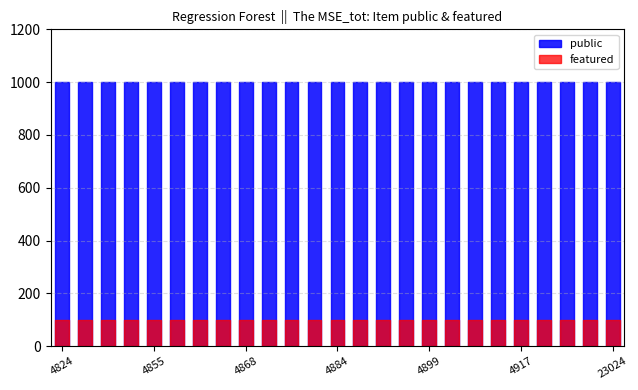

Rank the series at 4865 from lowest to highest value.

featured, public